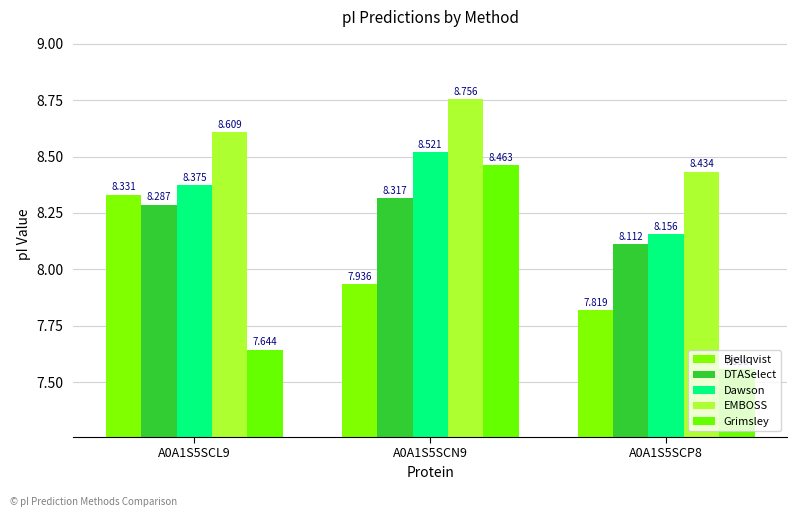

Reading left to right, extract all data points from this chart.

Bjellqvist: 8.3	7.9	7.8
DTASelect: 8.3	8.3	8.1
Dawson: 8.4	8.5	8.2
EMBOSS: 8.6	8.8	8.4
Grimsley: 7.6	8.5	7.6